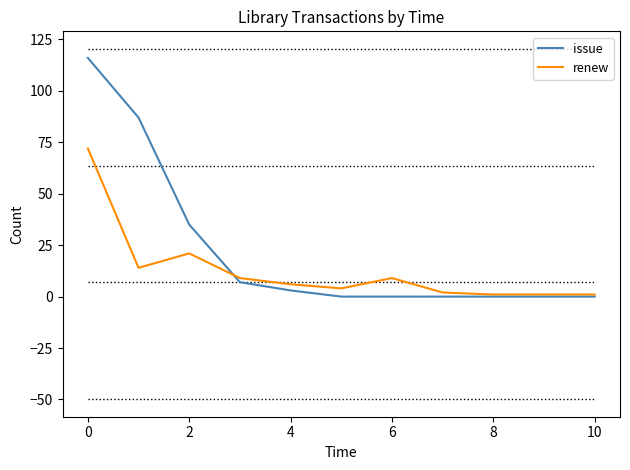

Which series has the largest total across all categories?

issue